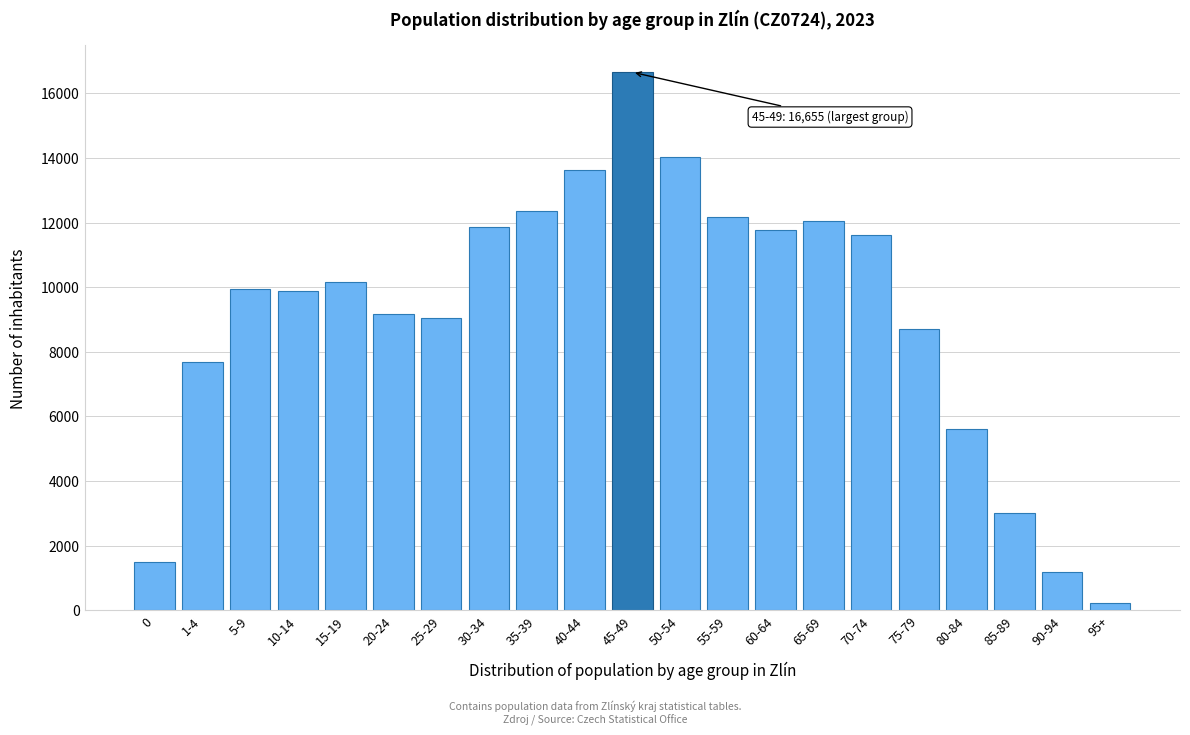

Reading left to right, transcribe all the data shown in this chart.

1504	7671	9949	9870	10159	9162	9051	11869	12365	13633	16655	14036	12181	11784	12061	11628	8713	5602	2999	1177	228